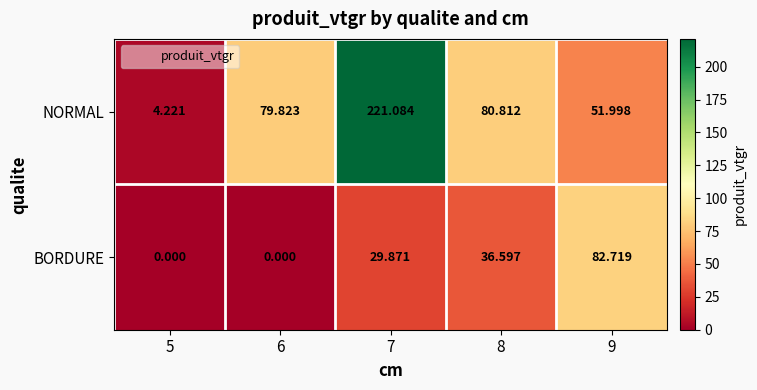

Rank the series at 9 from lowest to highest value.

NORMAL, BORDURE